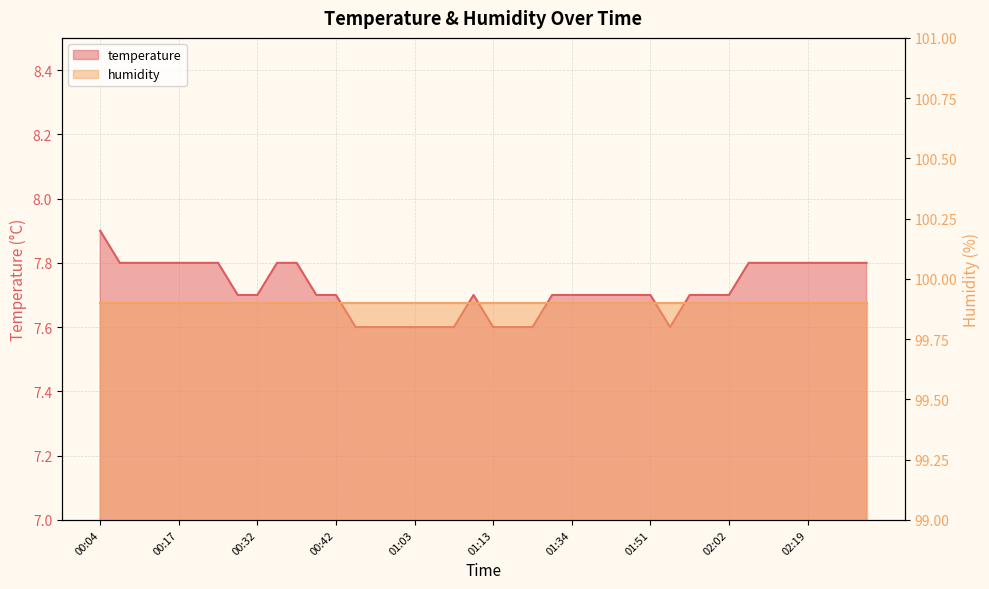

How many values are between 7 and 8?

40